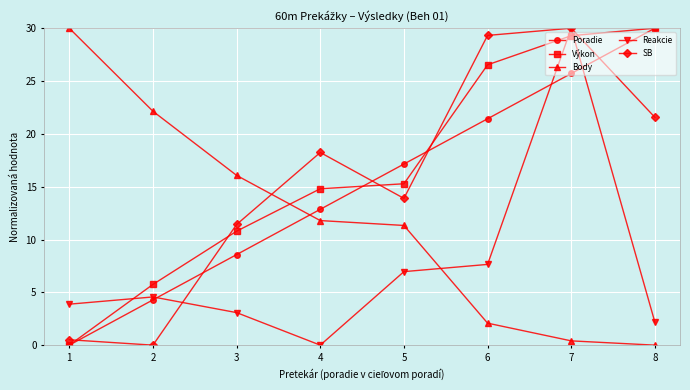

What is the value of the SB point at the 8th from the left?

21.6